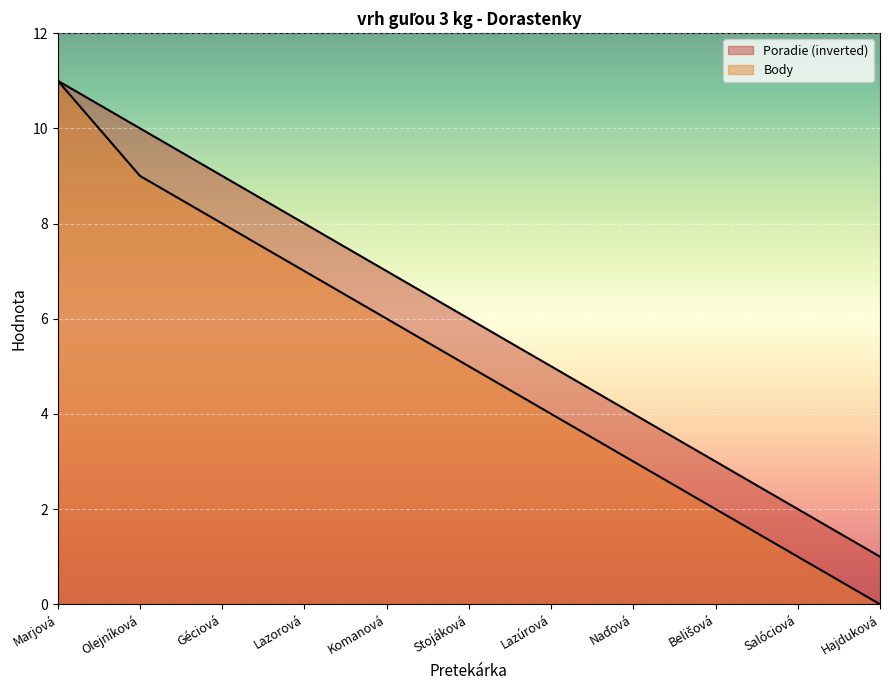

Which category has the lowest value across all series?

Hajduková